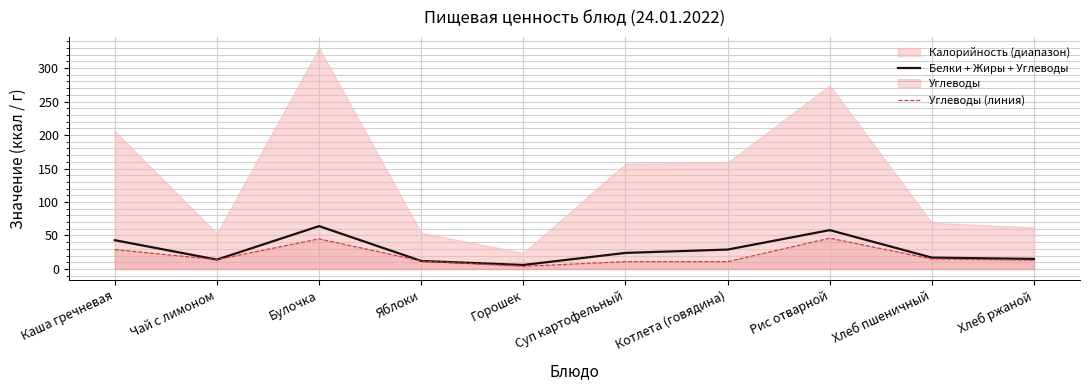

What is the difference between the Углеводы (линия) values at Хлеб ржаной and Булочка?

32